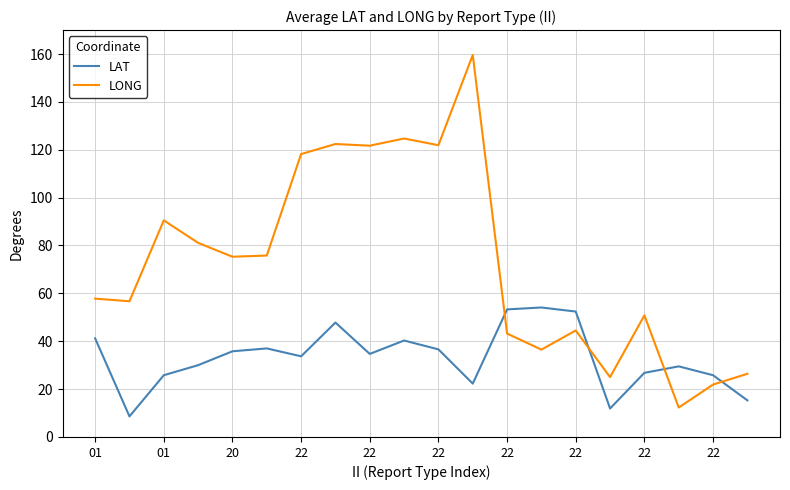

Rank the series by their maximum value, from highest to lowest.

LONG, LAT